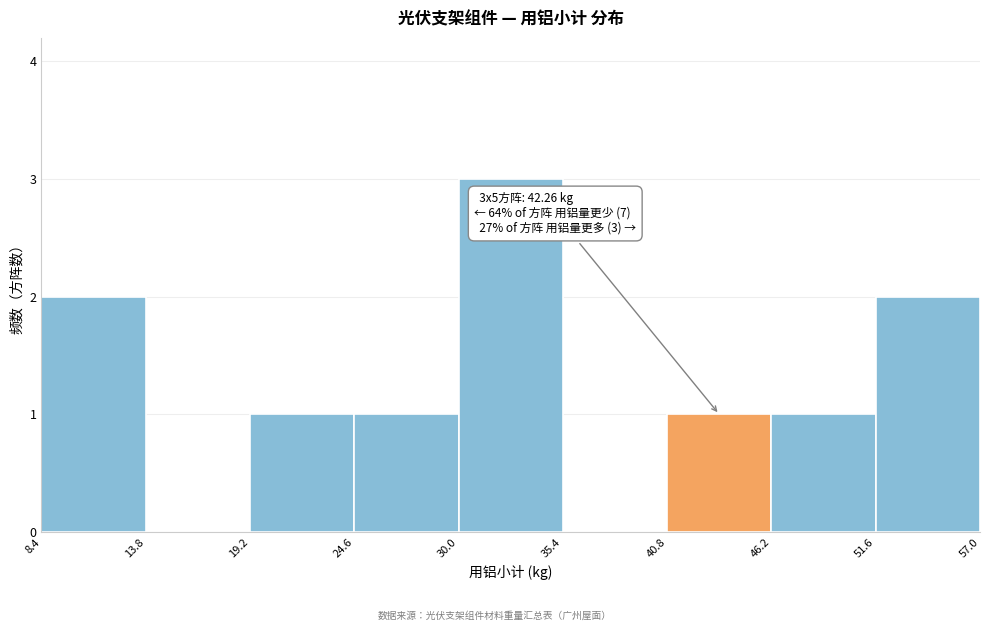

Which range on the x-axis has the tallest bar?

30.0 to 35.4